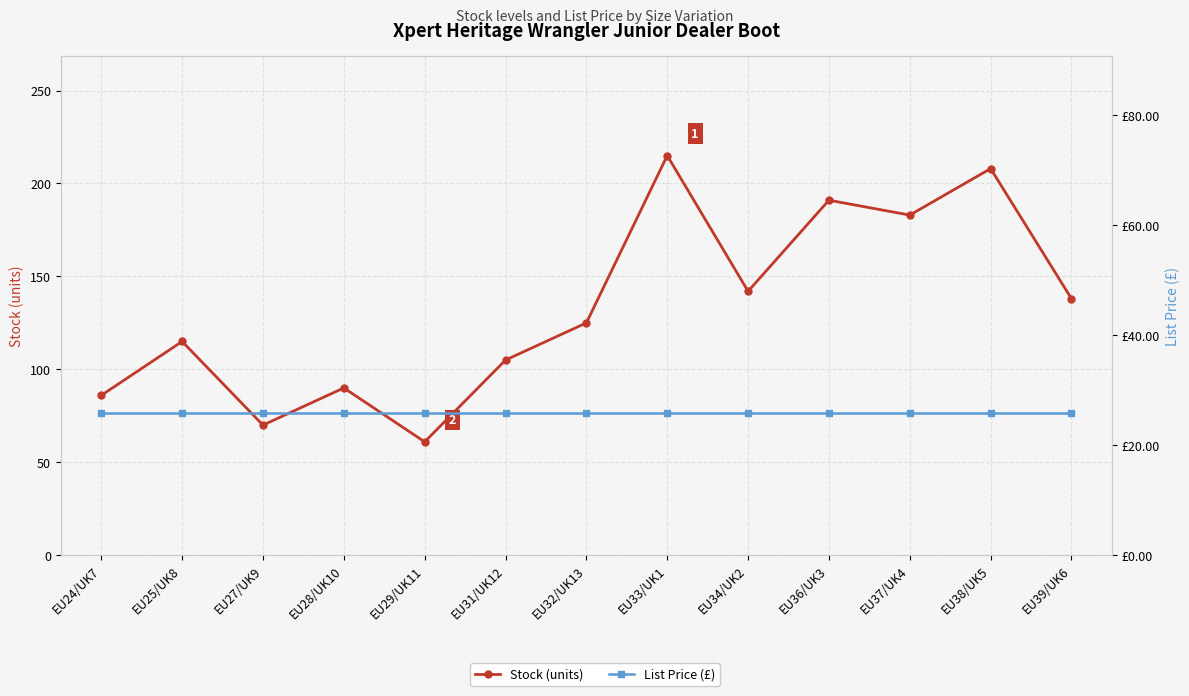

True or false: List Price (£) and Stock (units) cross at least once.

False